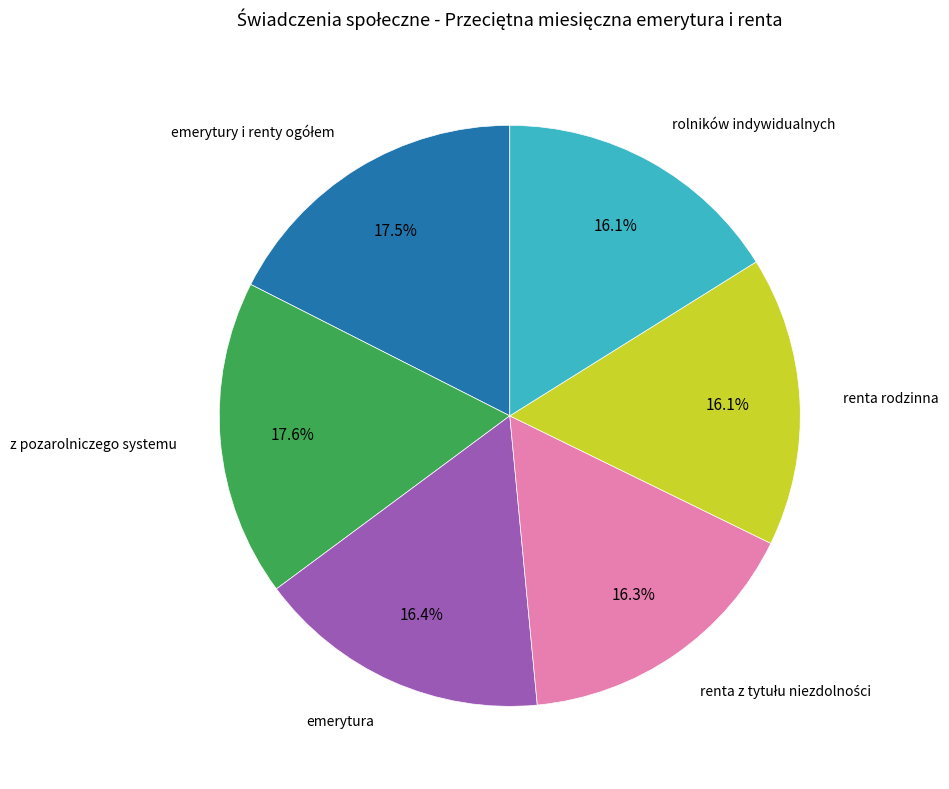

How many segments does this pie chart have?

6